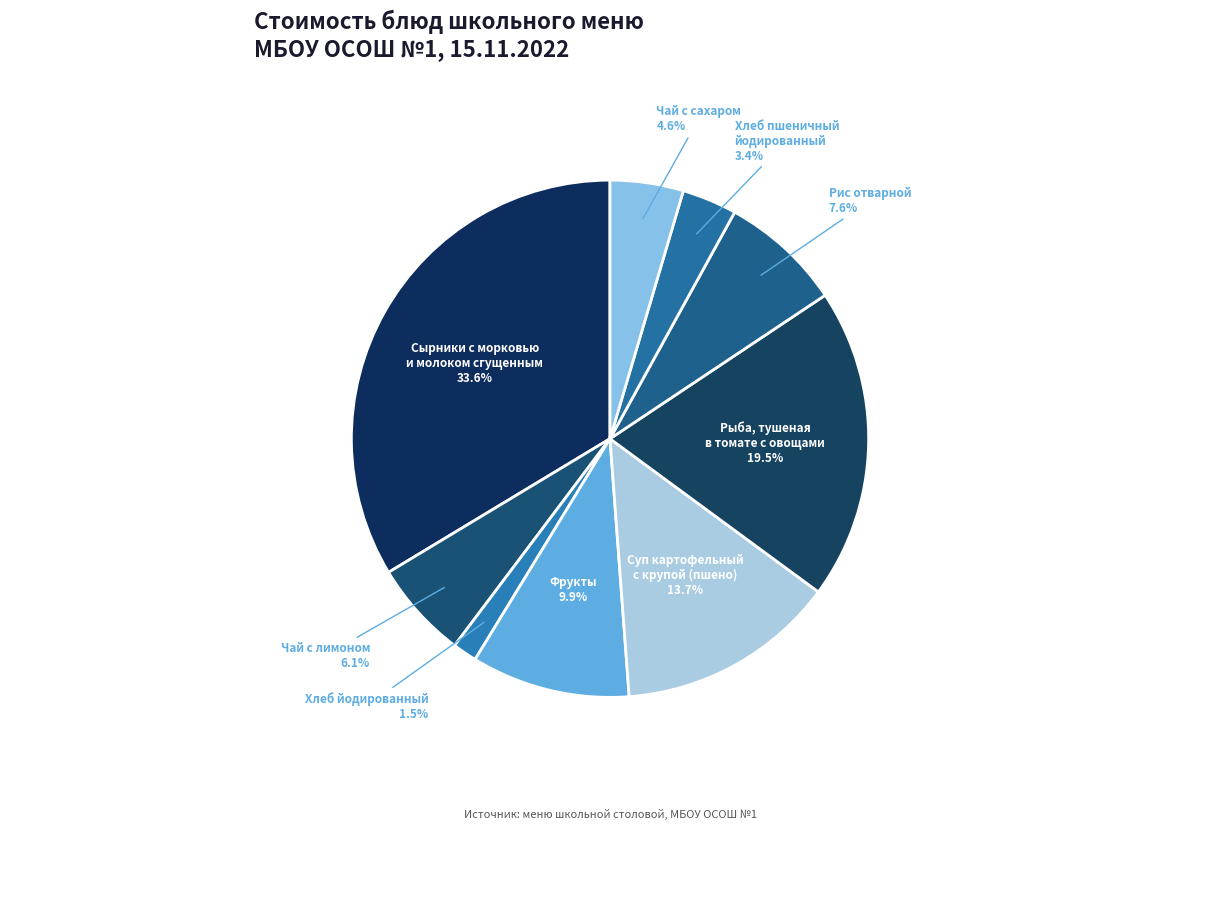

Is Хлеб пшеничный йодированный the majority of the pie?

No